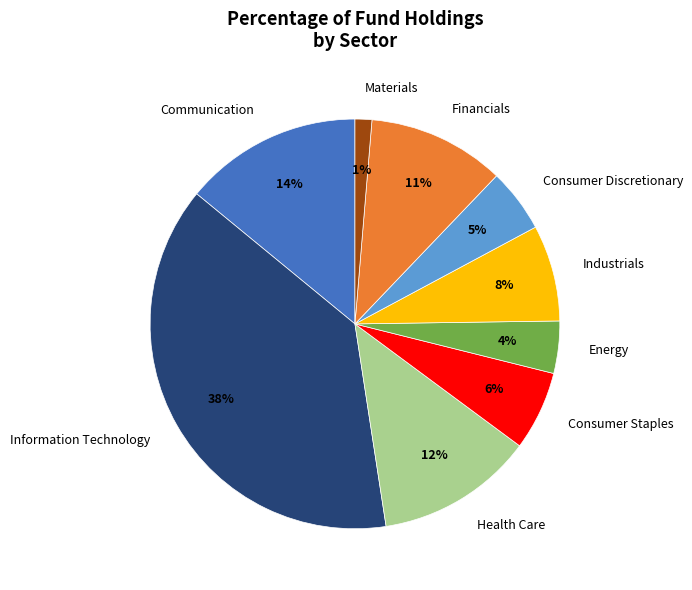

The Information Technology slice represents 32% of the pie. True or false?

False